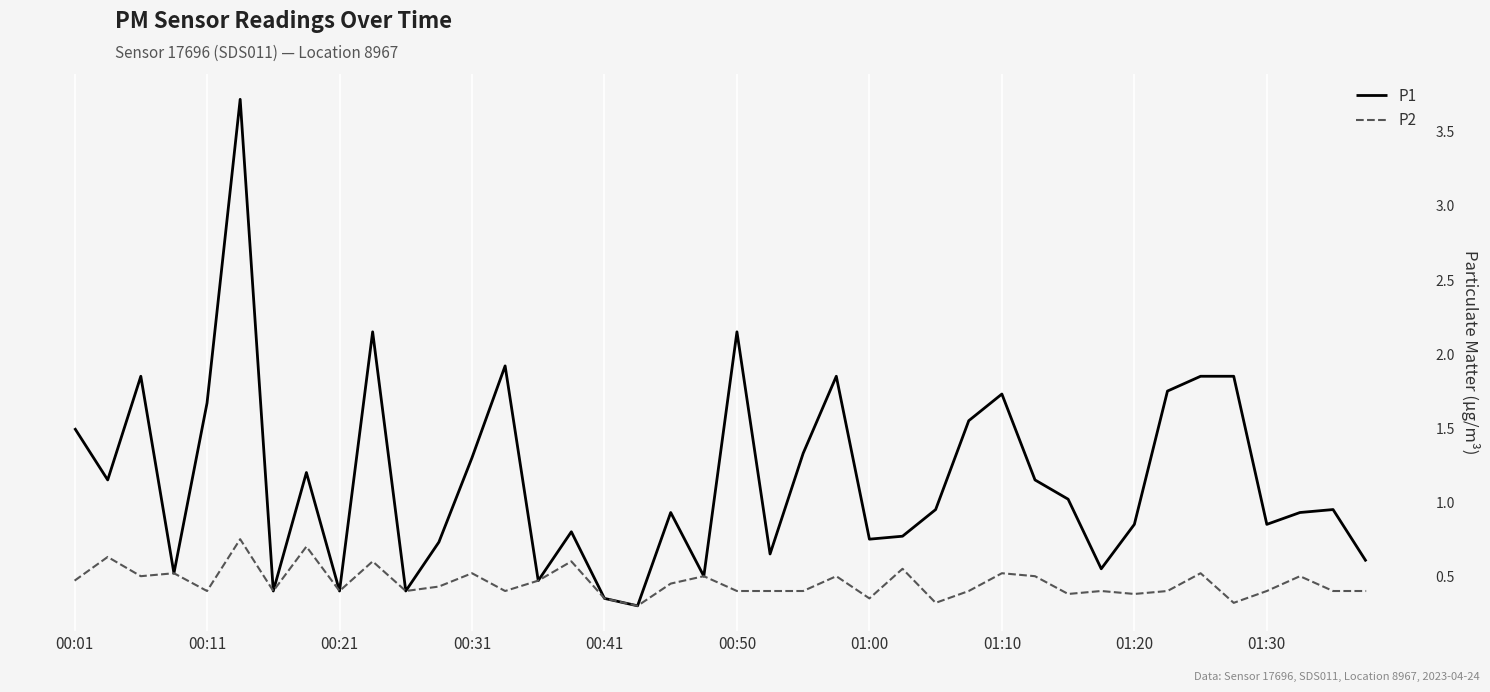

How many interior local peaks does the P1 series have?

11